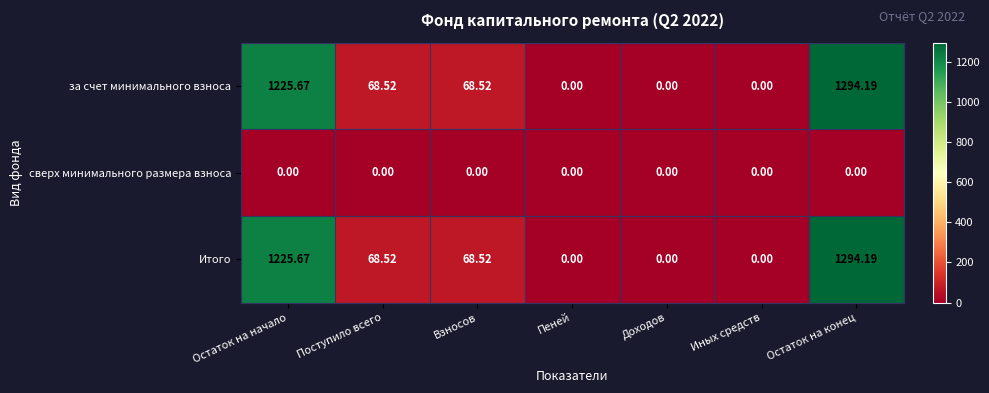

How many series are shown in this chart?

3